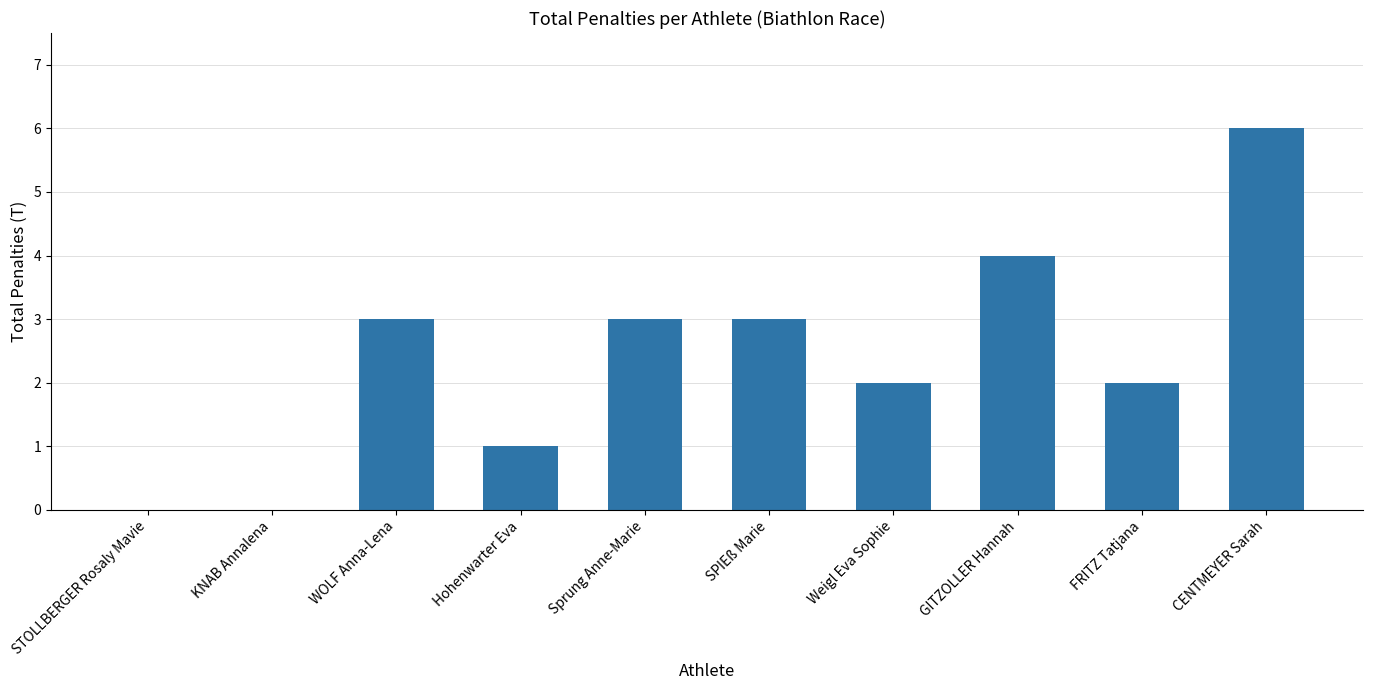

What is the ratio of the value at Hohenwarter Eva to the value at Sprung Anne-Marie?

0.3